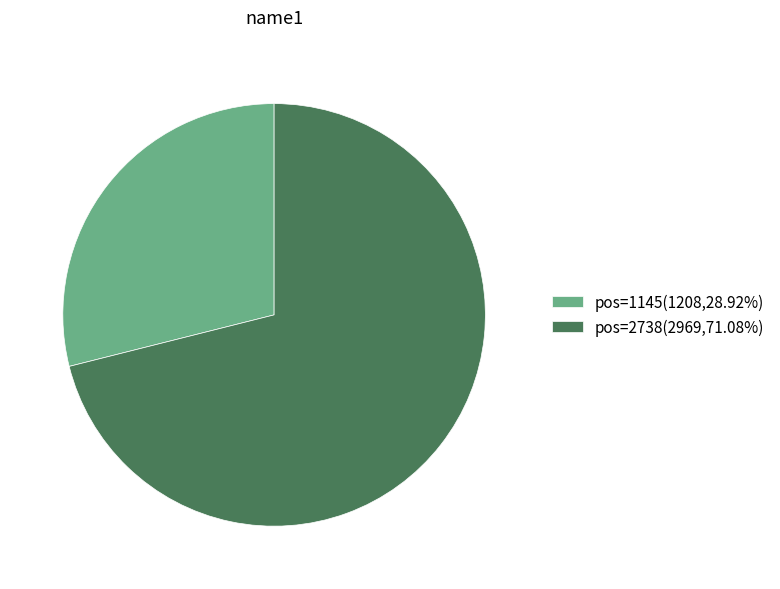

Is there a majority slice in this chart?

Yes